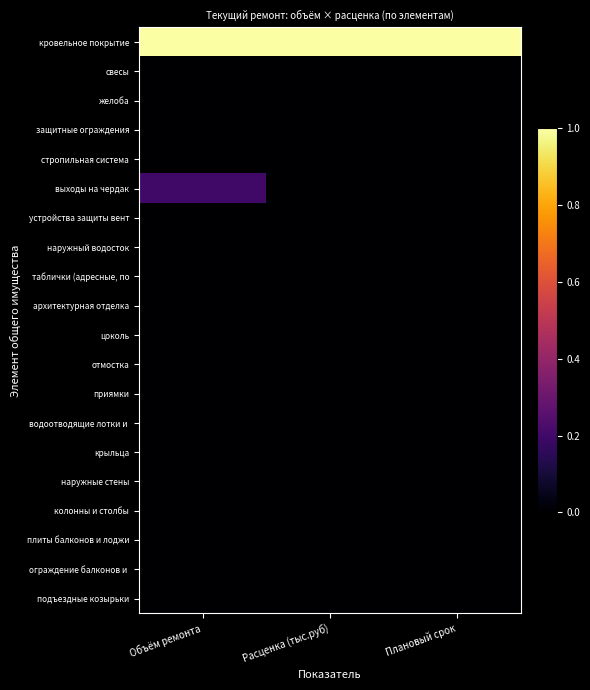

Count the number of data series in this chart.

20